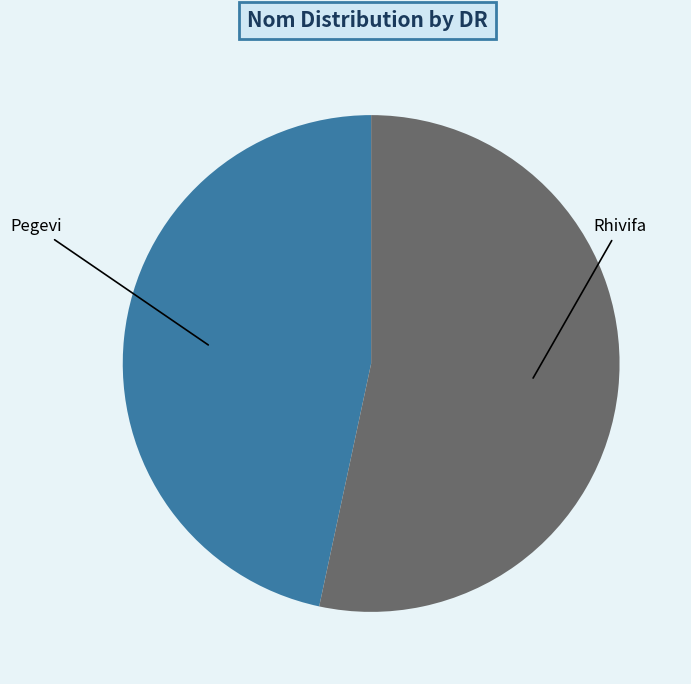

Is there any slice that represents more than half of the pie?

Yes